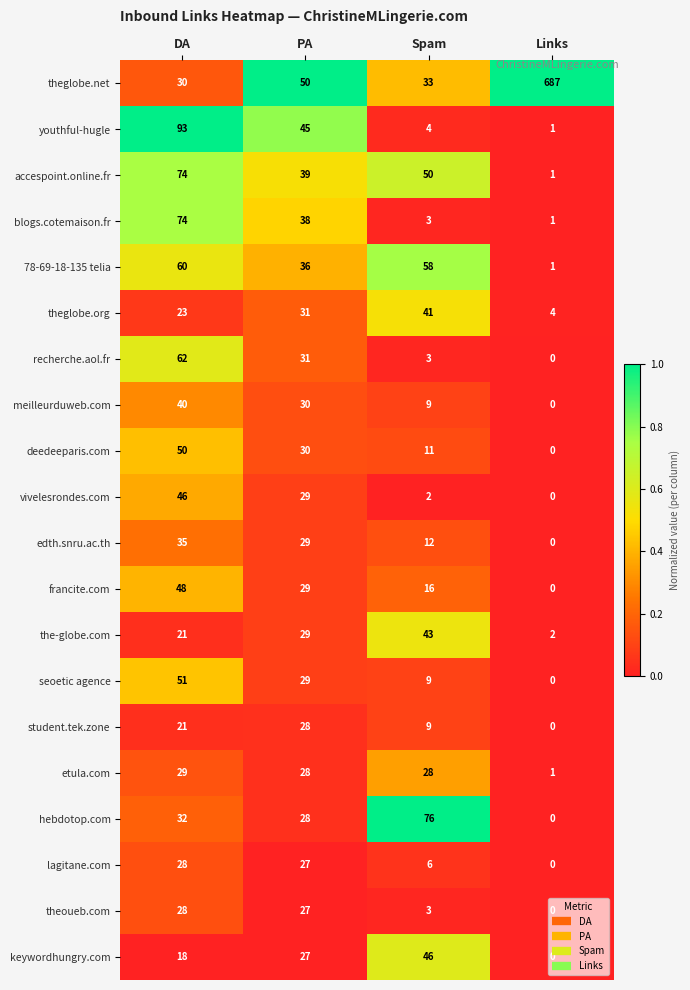

Rank the categories by blogs.cotemaison.fr value from highest to lowest.

DA, PA, Spam, Links